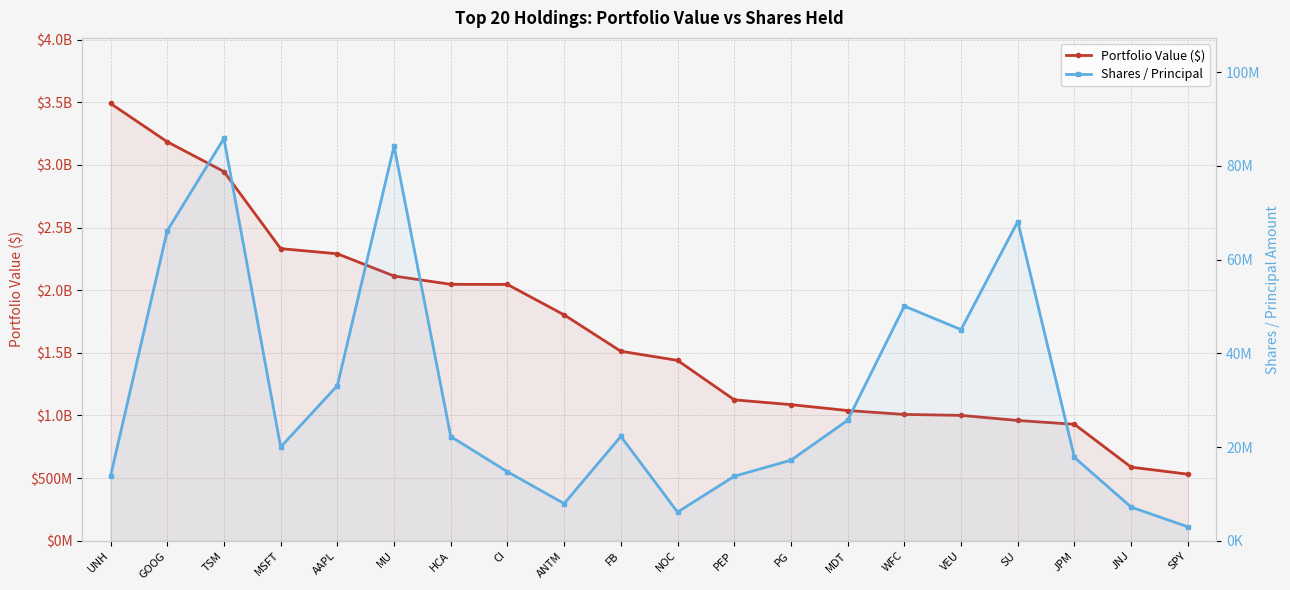

How many lines are shown in the chart?

2